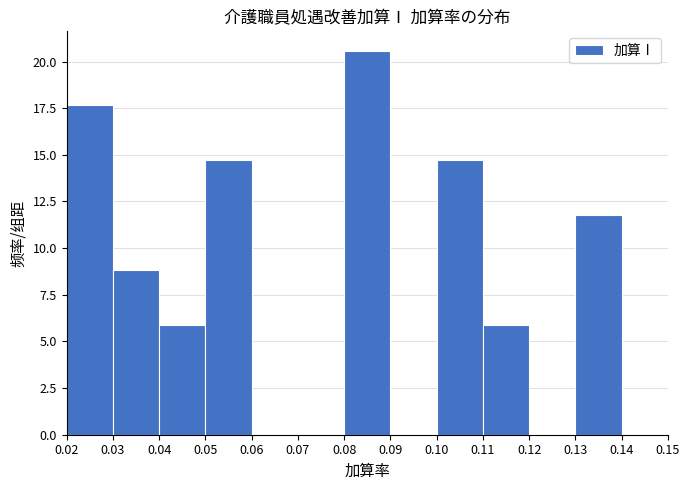

Which range on the x-axis has the tallest bar?

0.08 to 0.09